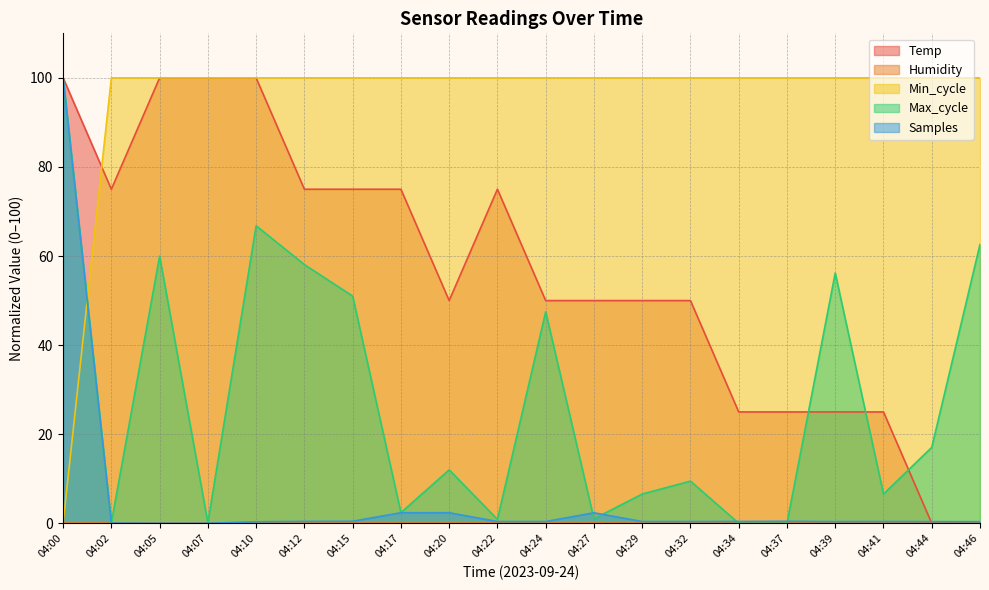

What is the maximum value for Min_cycle?

100.0